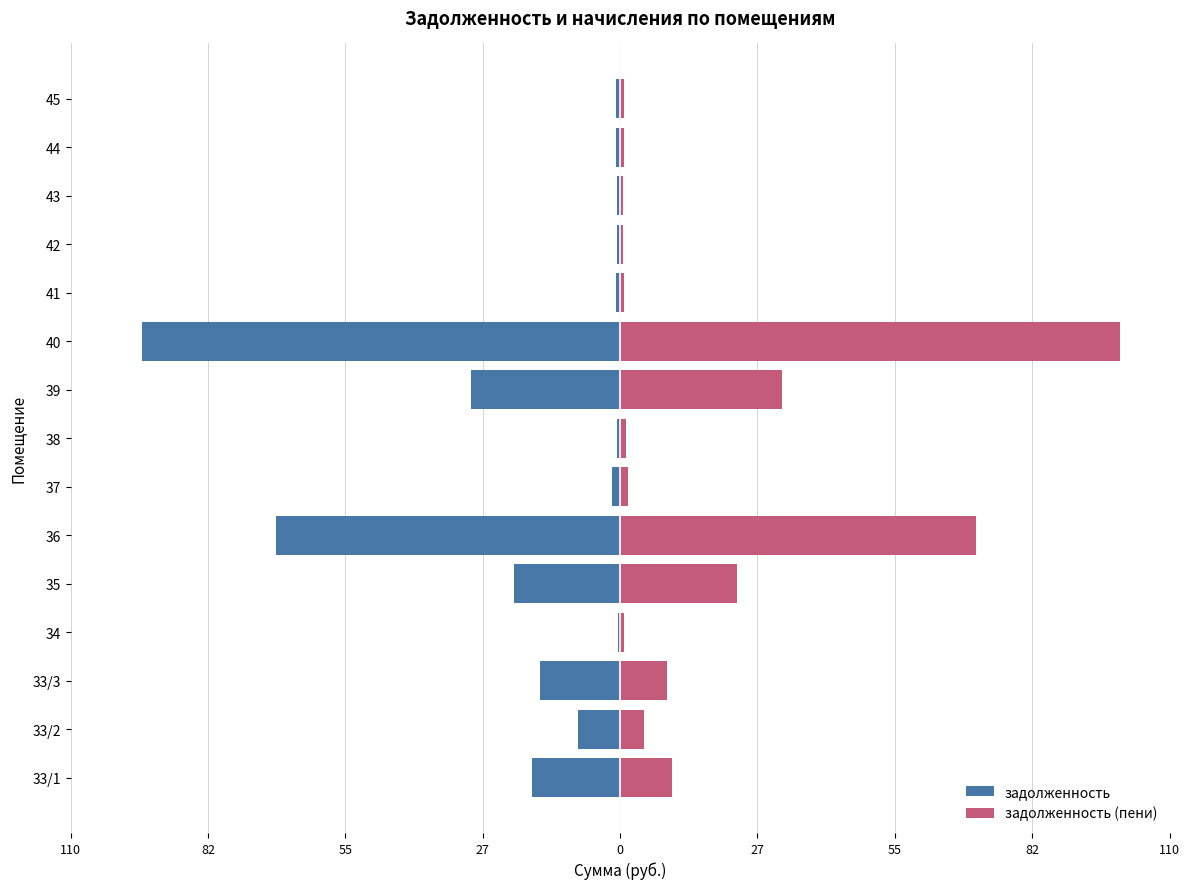

What are all the series names shown in the legend?

задолженность, задолженность (пени)